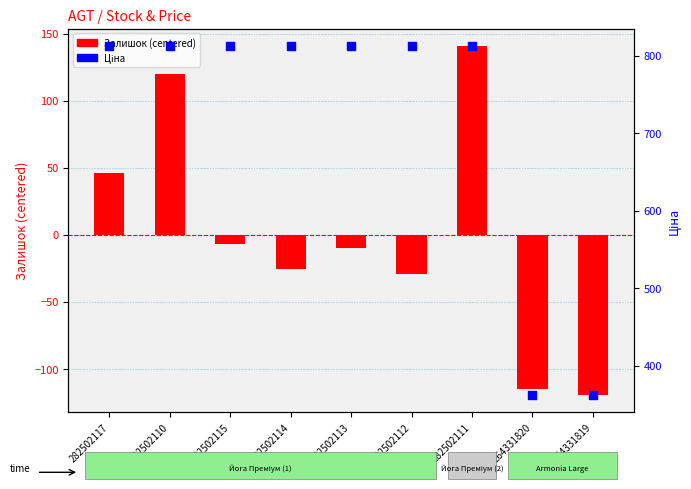

At how many categories does at least one series exceed 488?

7